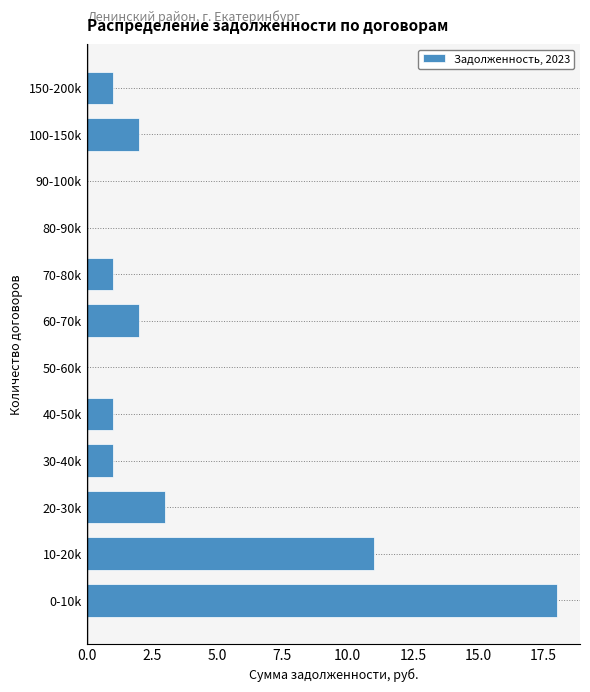

Reading top to bottom, list all the values displayed in this chart.

150-200k=1	100-150k=2	90-100k=0	80-90k=0	70-80k=1	60-70k=2	50-60k=0	40-50k=1	30-40k=1	20-30k=3	10-20k=11	0-10k=18